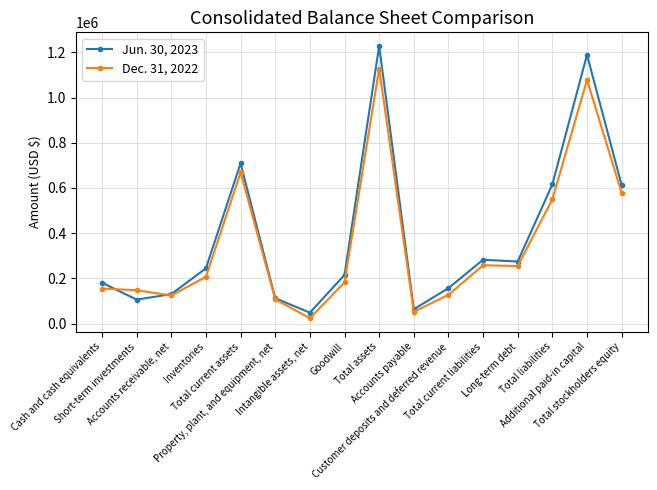

What is the highest value of the Jun. 30, 2023 series?

1228447